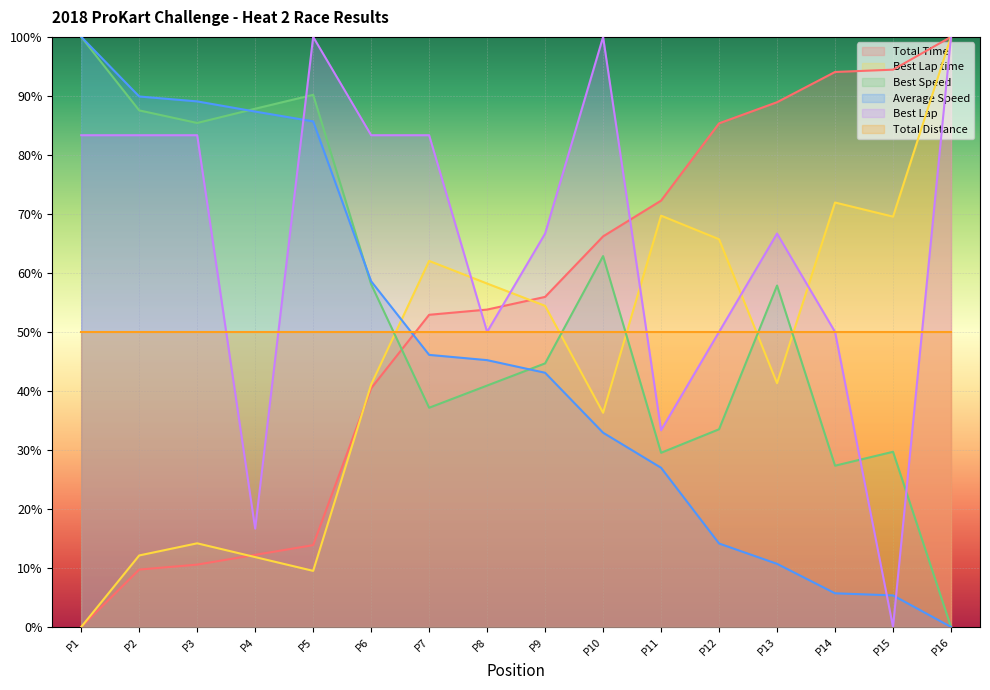

Does the chart display data point markers on the line(s)?

No